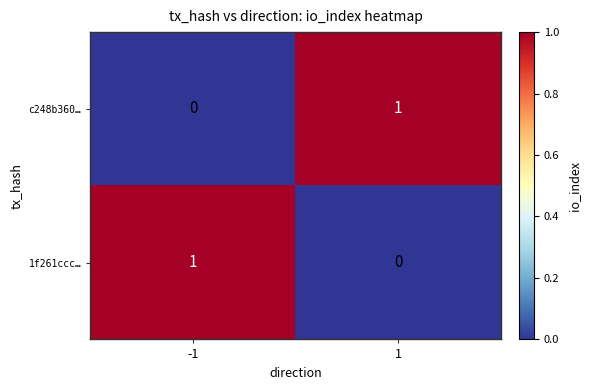

At -1, list the series in order from smallest to largest.

c248b360…, 1f261ccc…